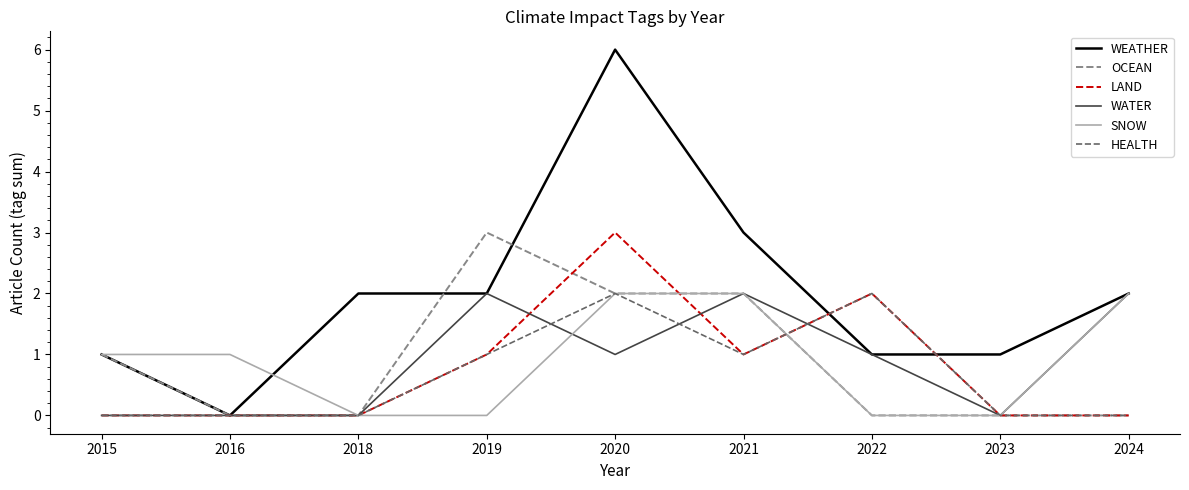

Which series has the largest total across all categories?

WEATHER